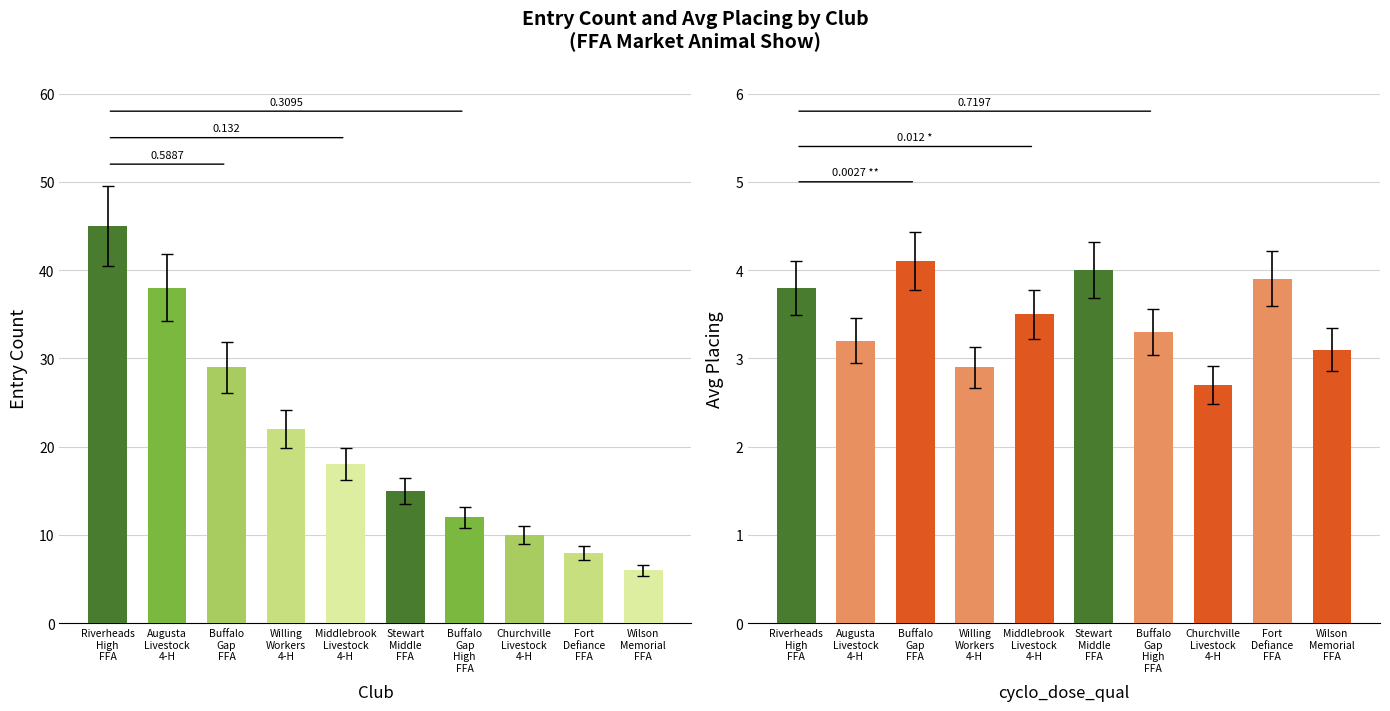

Between Buffalo Gap FFA and Buffalo Gap High FFA, which series saw the biggest shift?

Entry Count